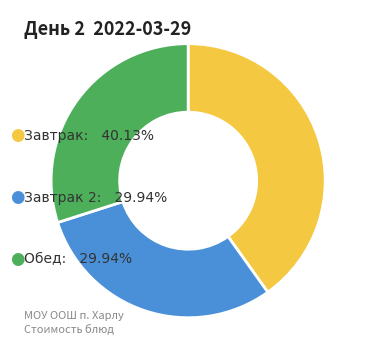

Does any single category account for the majority?

No